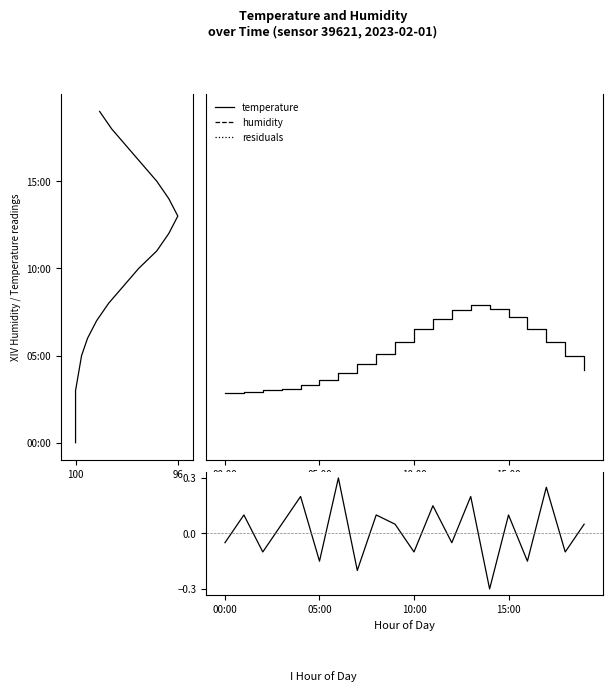

How many values in the humidity series are below 10?

10